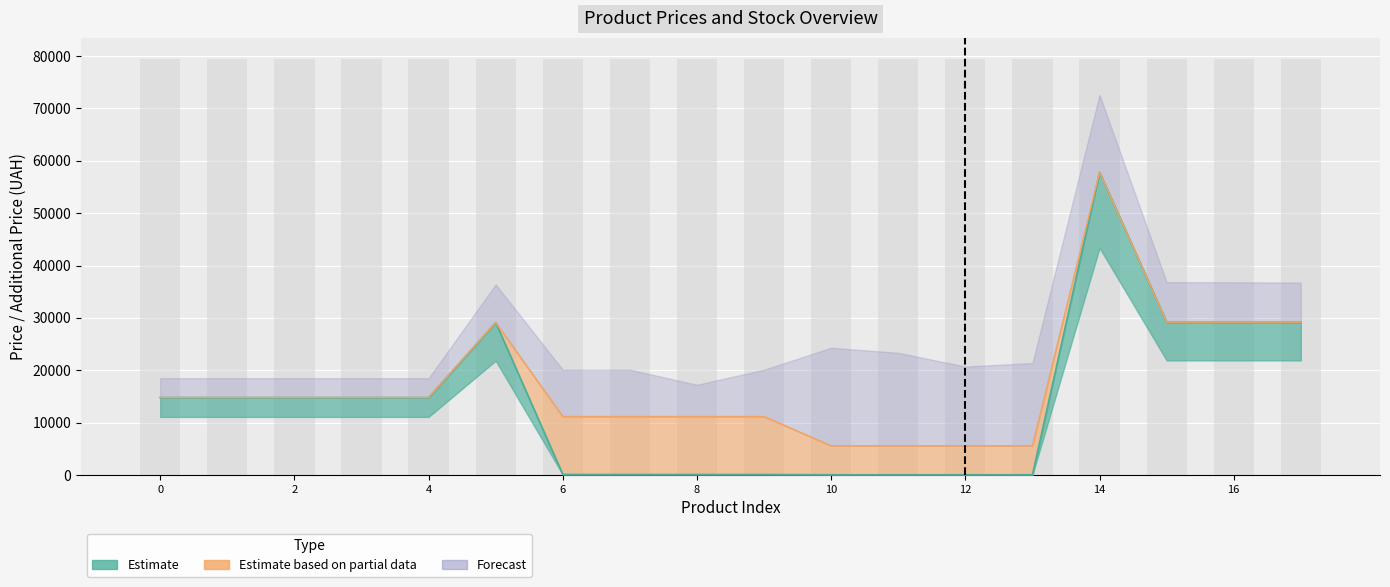

How many data points does each series have?

18